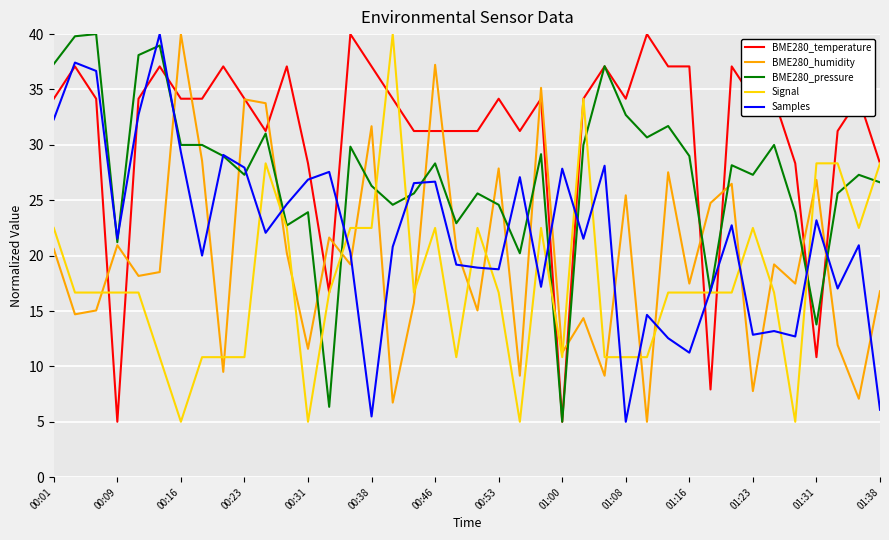

Rank the series by their average value, from lowest to highest.

Signal, BME280_humidity, Samples, BME280_pressure, BME280_temperature